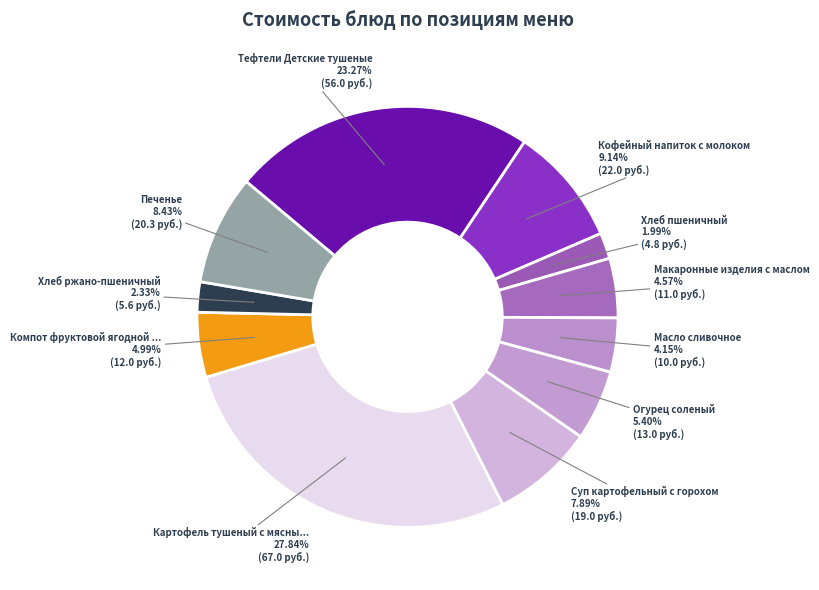

Count the number of slices in the pie.

11